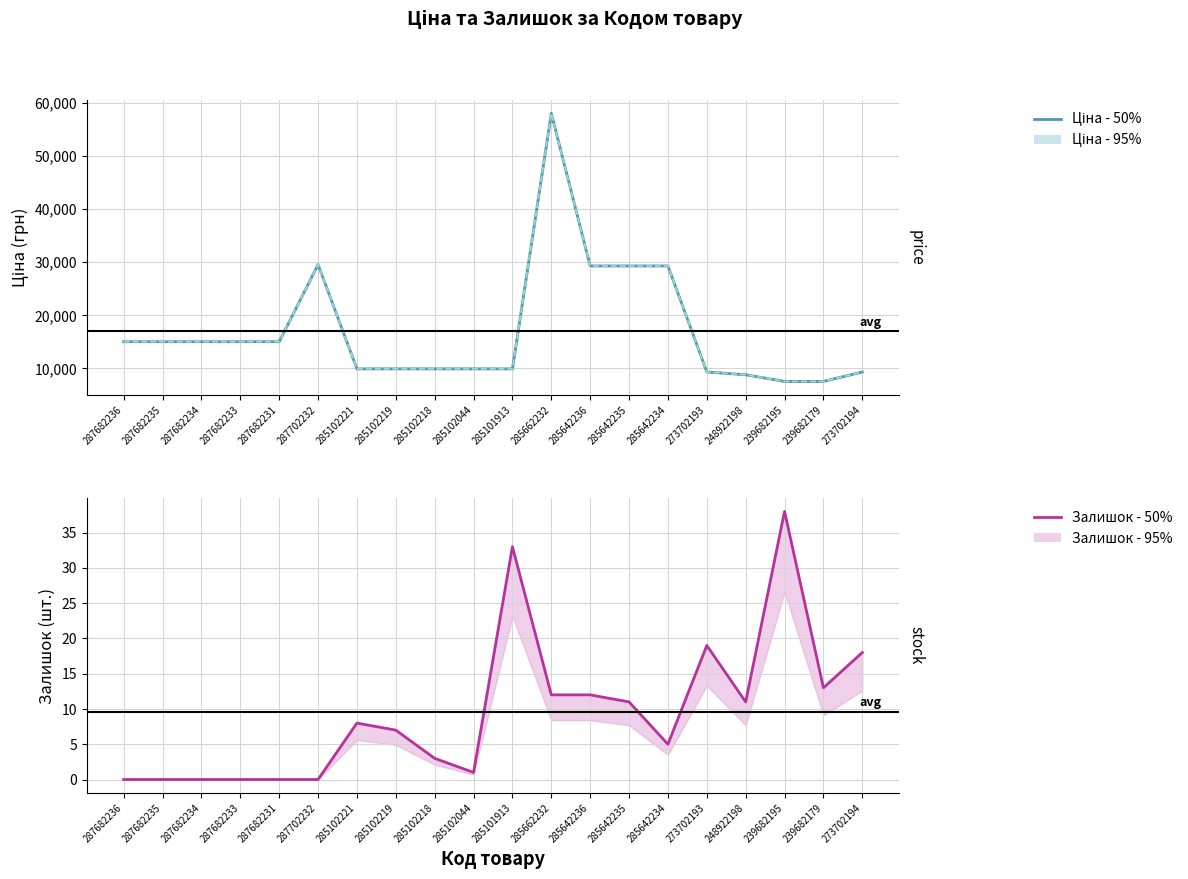

At which category does the chart reach its minimum across all series?

287682236